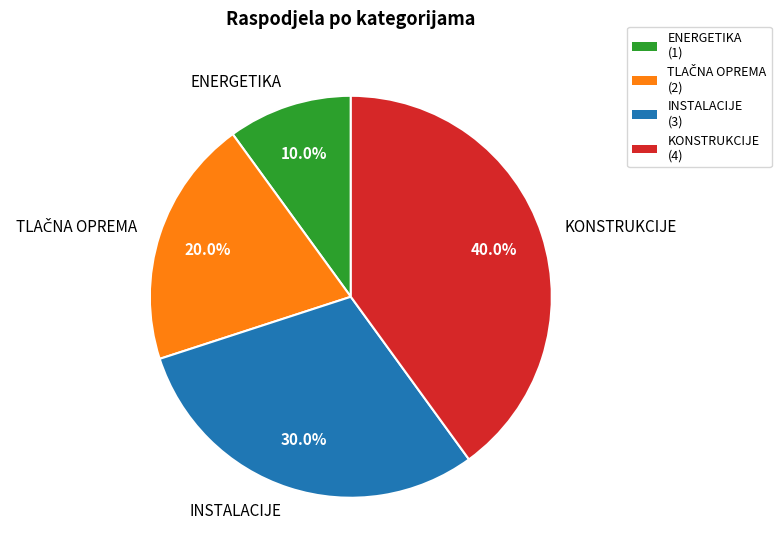

How many segments does this pie chart have?

4